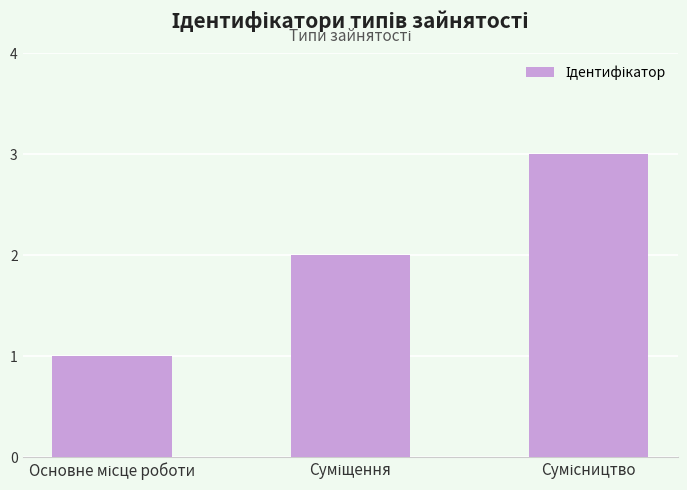

What is the greatest value displayed?

3